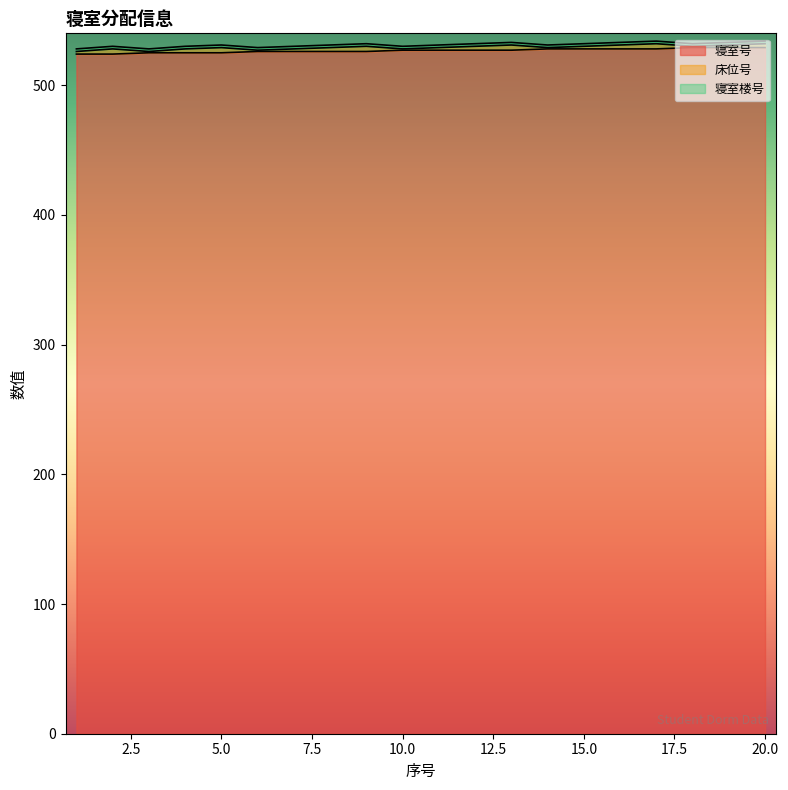

Between 10 and 5, which is larger?

10